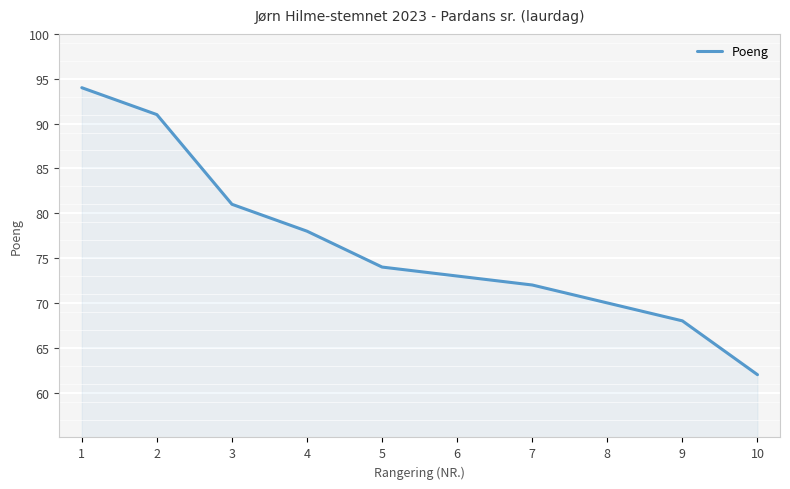

What is the smallest value displayed?

62